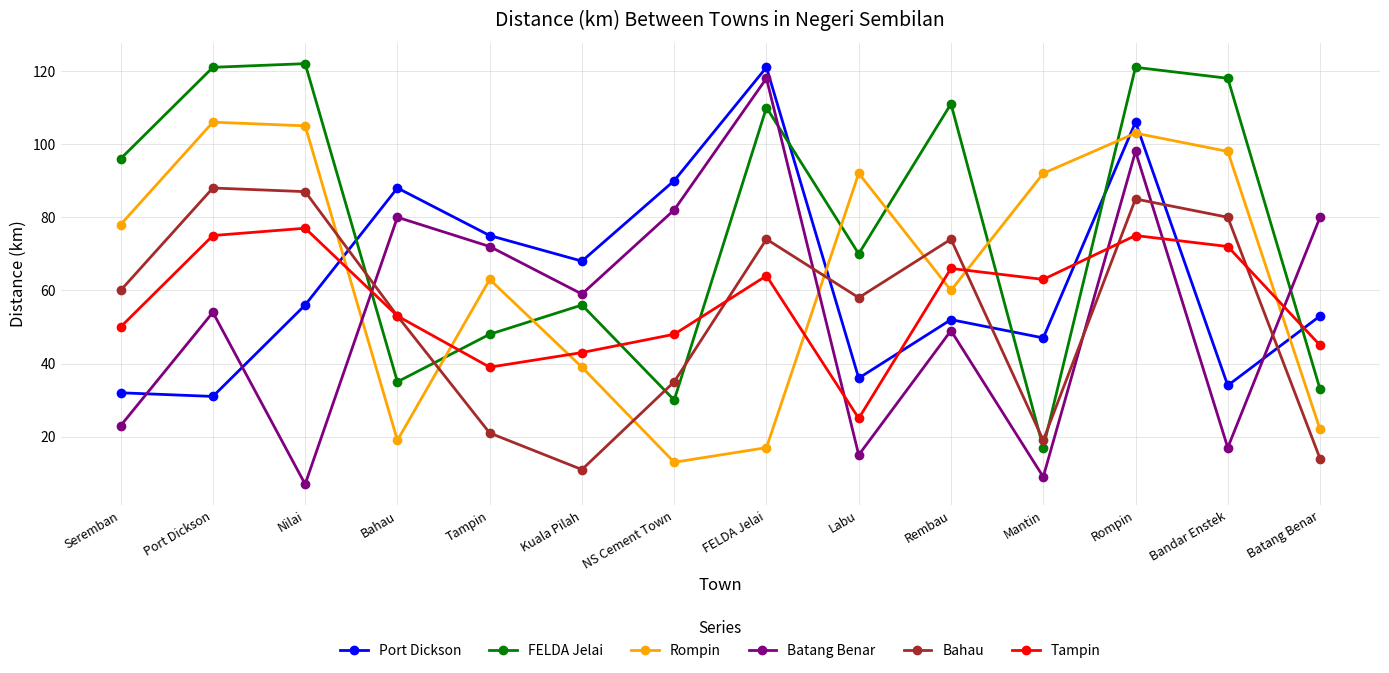

True or false: FELDA Jelai has a value of 30 at FELDA Jelai.

False